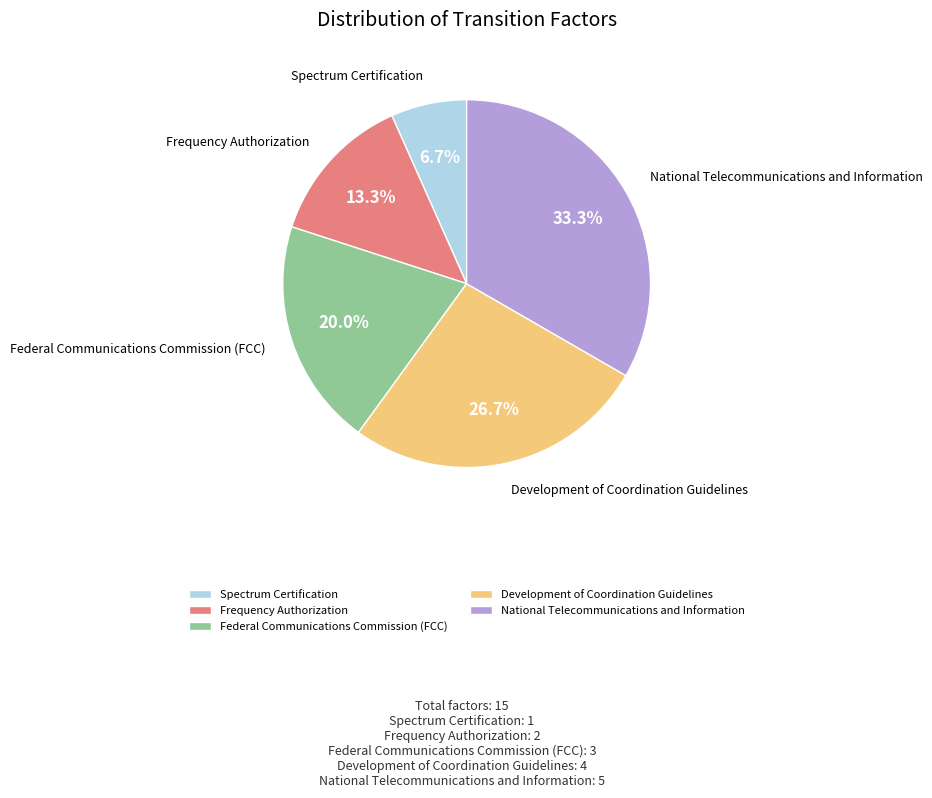

How many segments does this pie chart have?

5